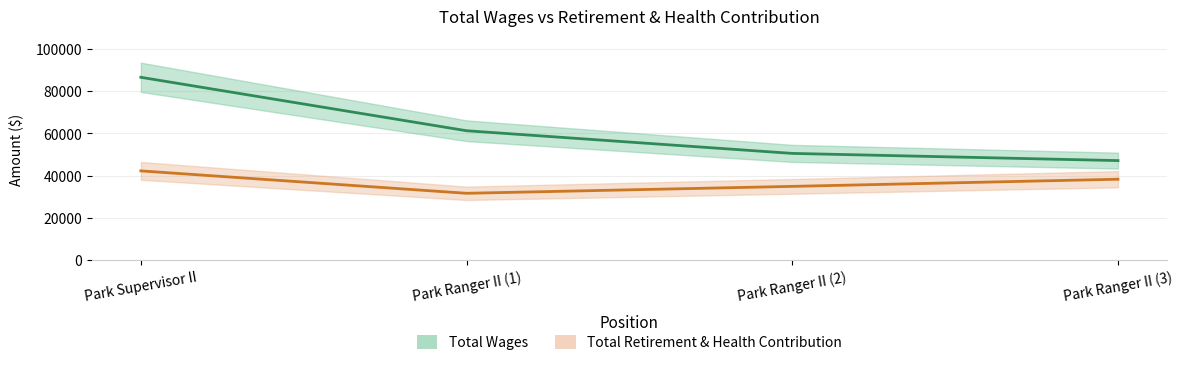

True or false: Total Retirement & Health Contribution and Total Wages intersect in this chart.

False